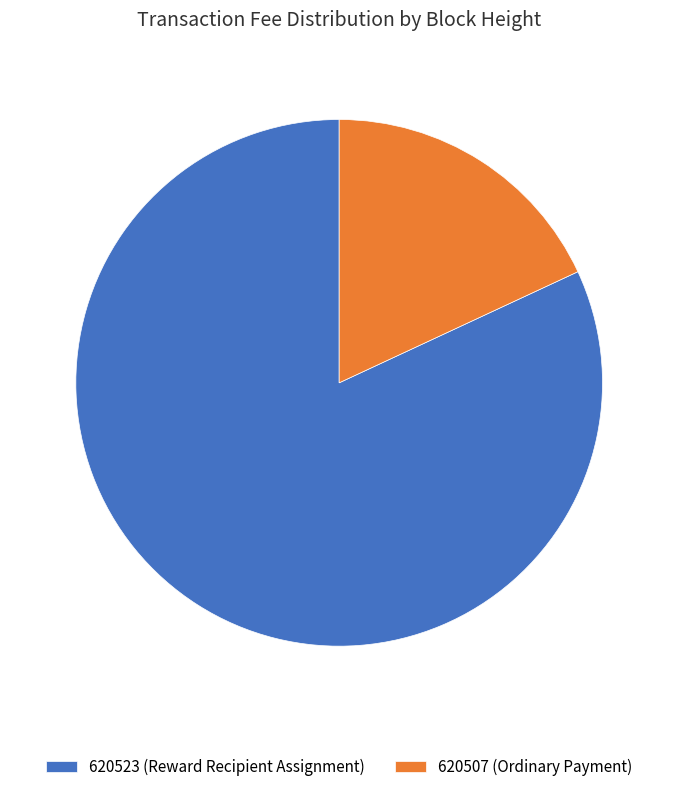

What is the majority slice?

620523